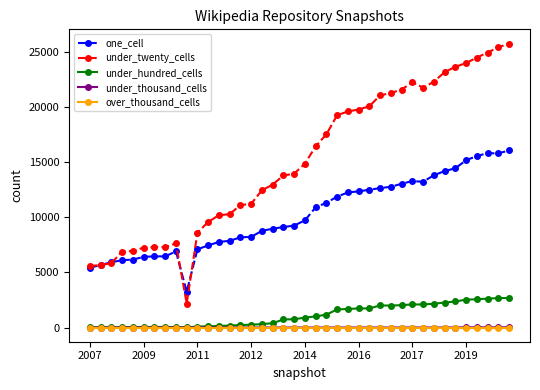

What is the average value of the under_hundred_cells series?

1088